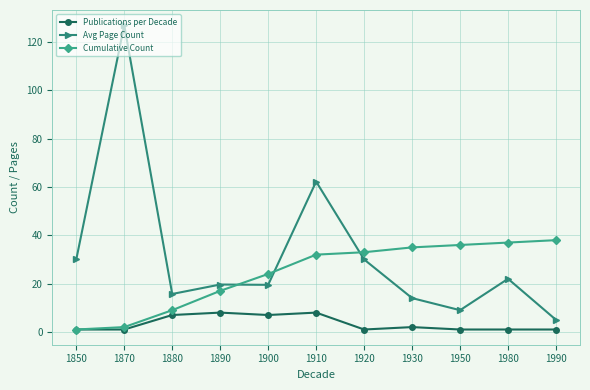

At which category does Avg Page Count reach its first local peak?

1870